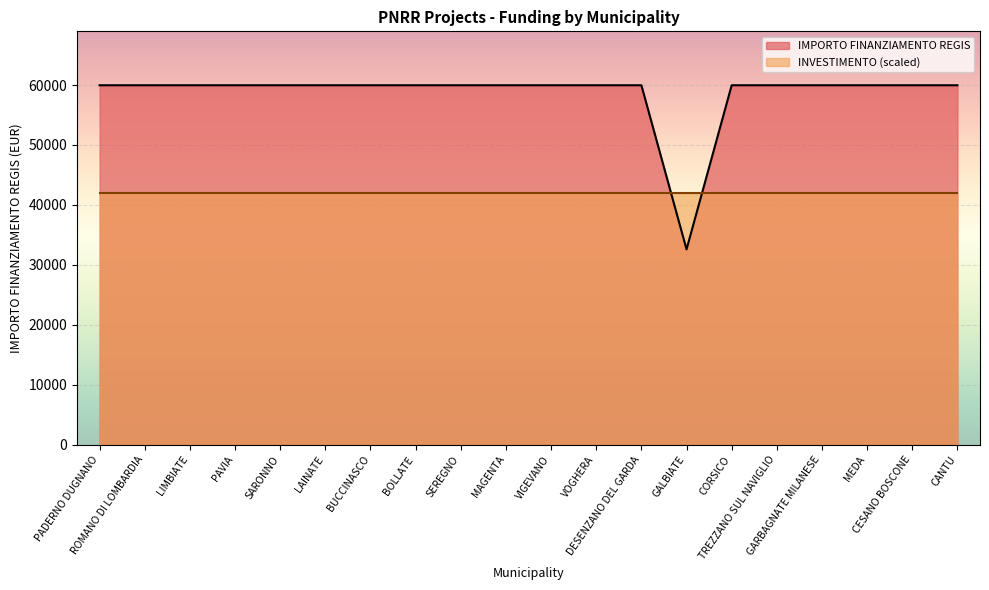

List the labels in order of value, smallest first.

GALBIATE, PADERNO DUGNANO, ROMANO DI LOMBARDIA, LIMBIATE, PAVIA, SARONNO, LAINATE, BUCCINASCO, BOLLATE, SEREGNO, MAGENTA, VIGEVANO, VOGHERA, DESENZANO DEL GARDA, CORSICO, TREZZANO SUL NAVIGLIO, GARBAGNATE MILANESE, MEDA, CESANO BOSCONE, CANTU